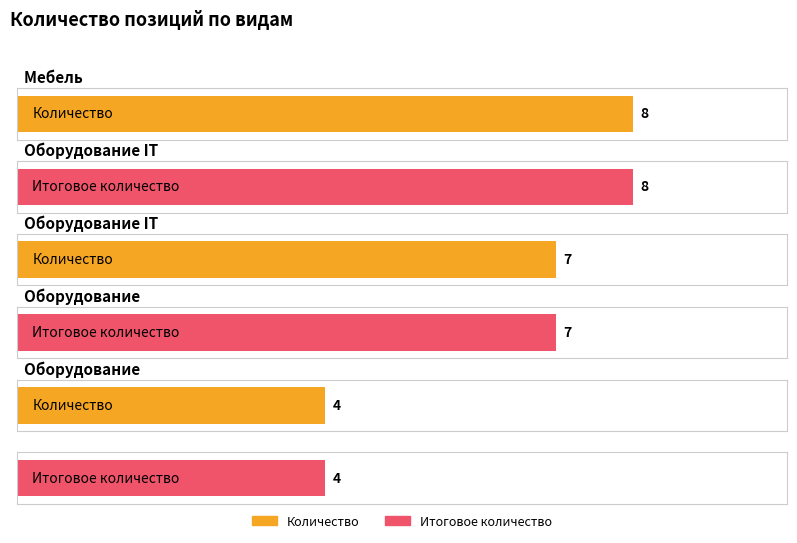

At which label is Количество closest to 6?

Оборудование IT